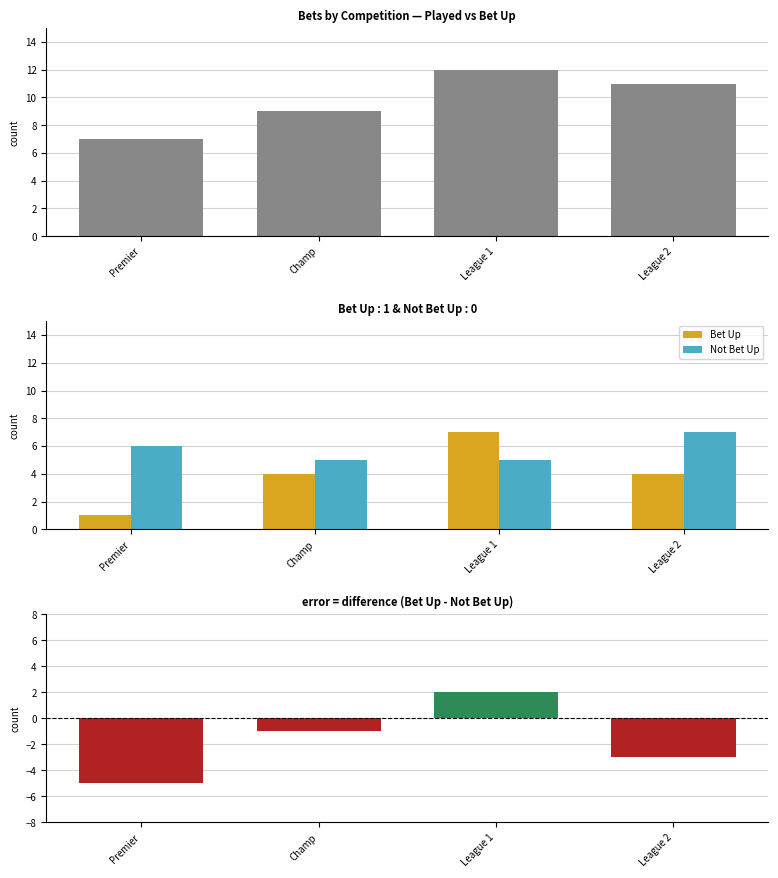

What is the spread (max minus min) of values at Premier?

12